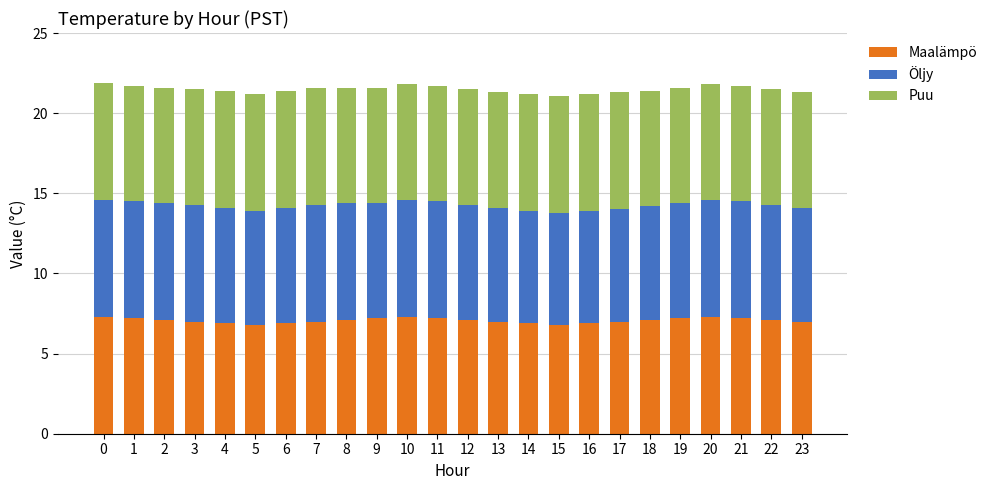

What is the total value across all series at 20?

21.8